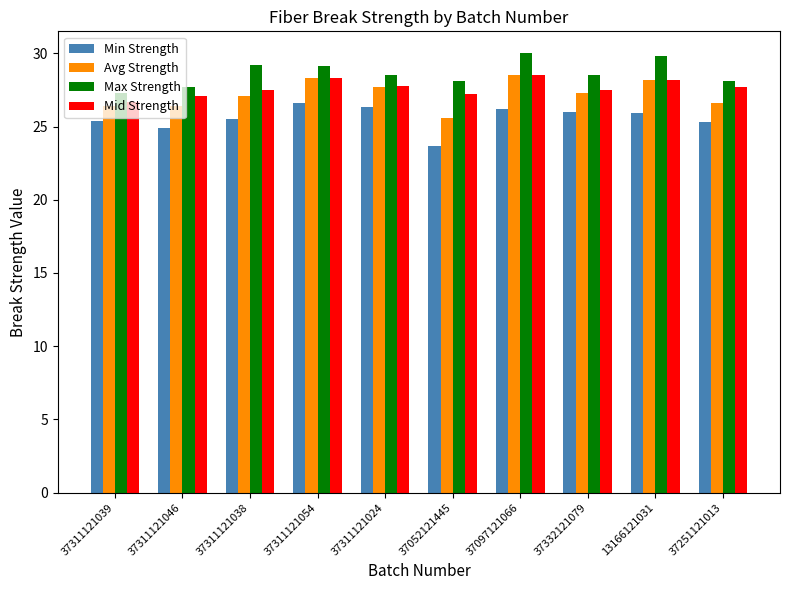

What is the smallest value displayed?

23.7